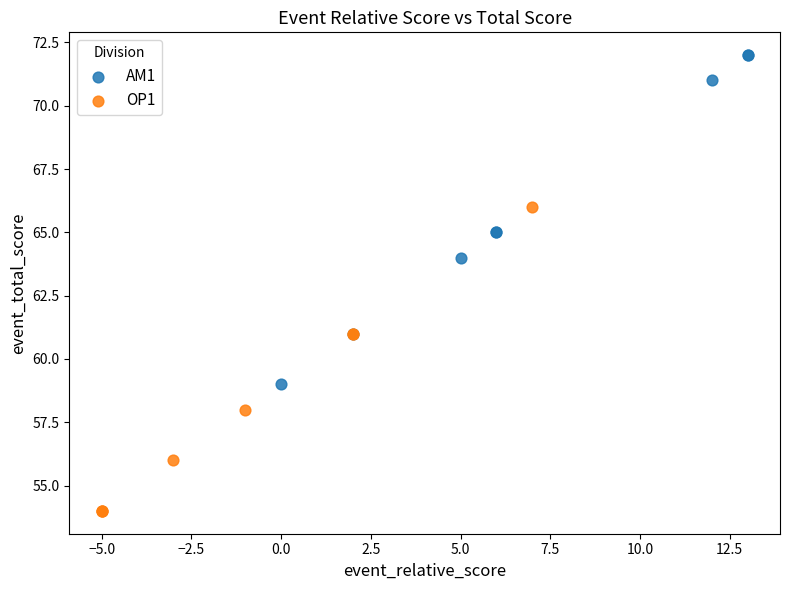

Which series contains the lowest Y value?

OP1